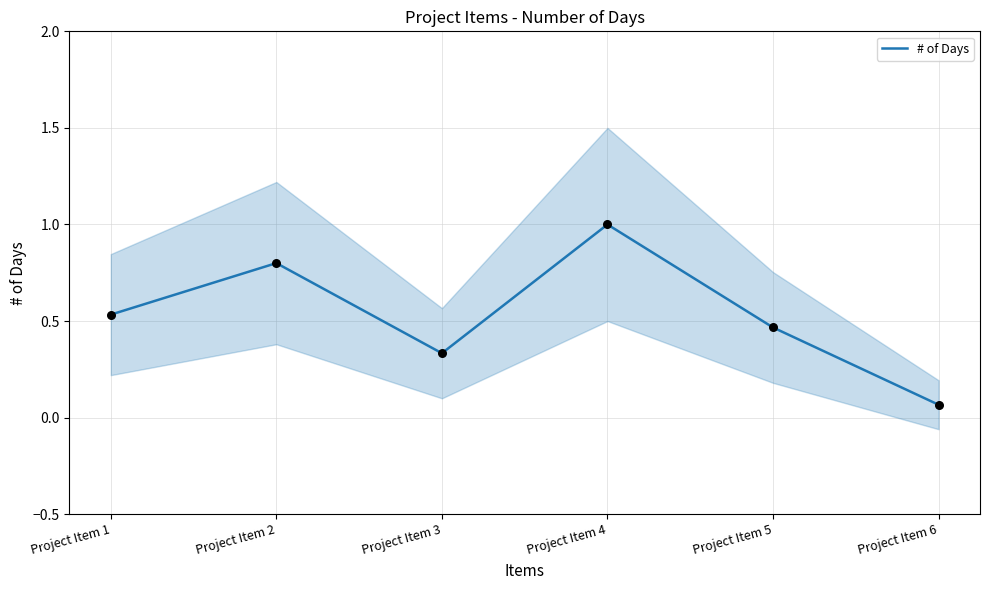

Between Project Item 4 and Project Item 6, which is larger?

Project Item 4